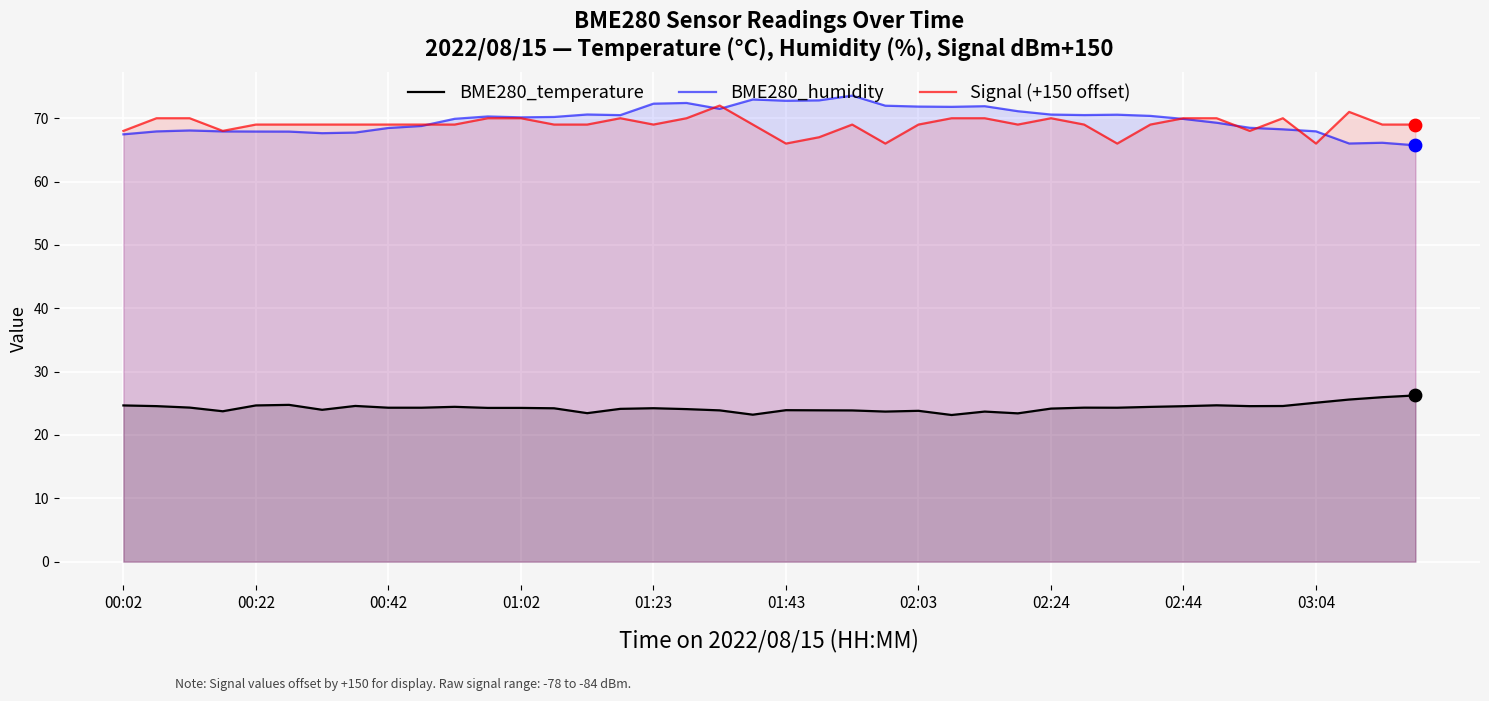

Which series reaches the maximum Y coordinate?

BME280_humidity